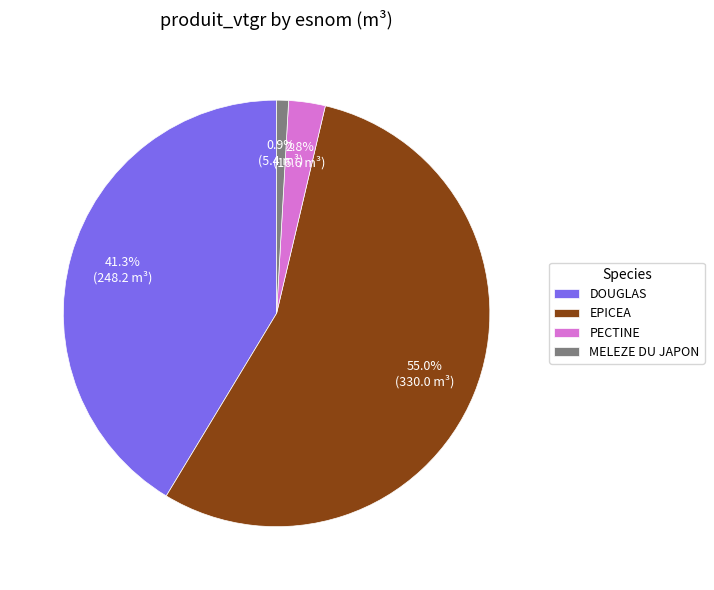

To the nearest percent, what is the difference between the largest and smallest slice percentages?

54%